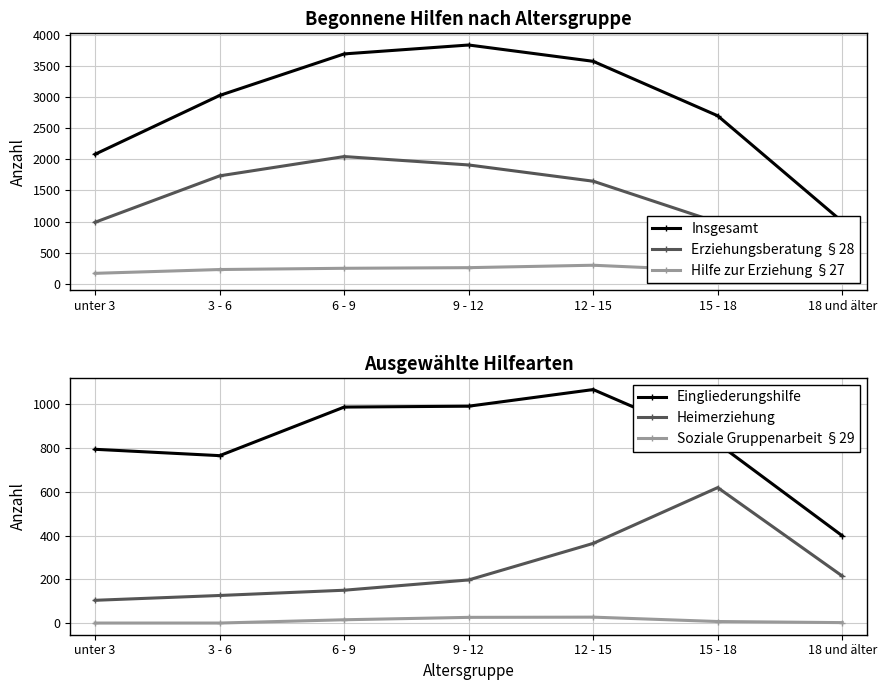

What is the sum of all Soziale Gruppenarbeit §29 values?

77